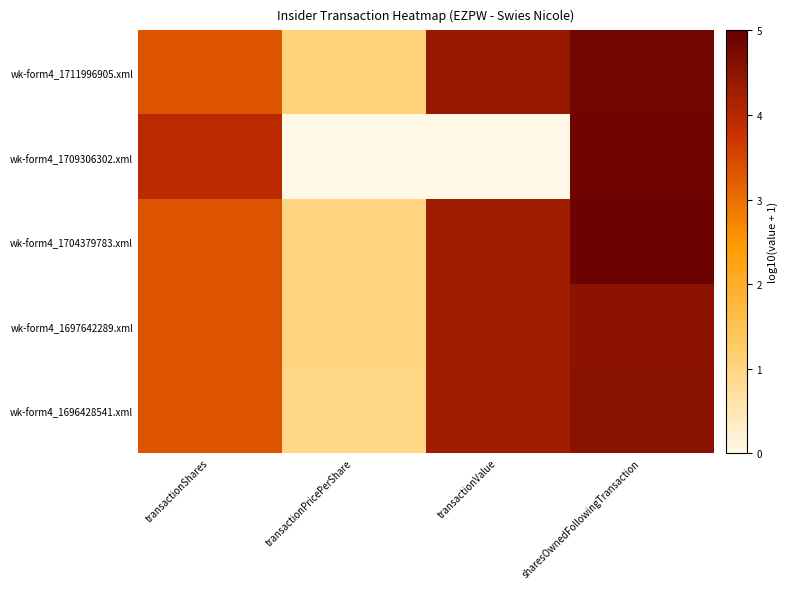

How many data points does each series have?

4